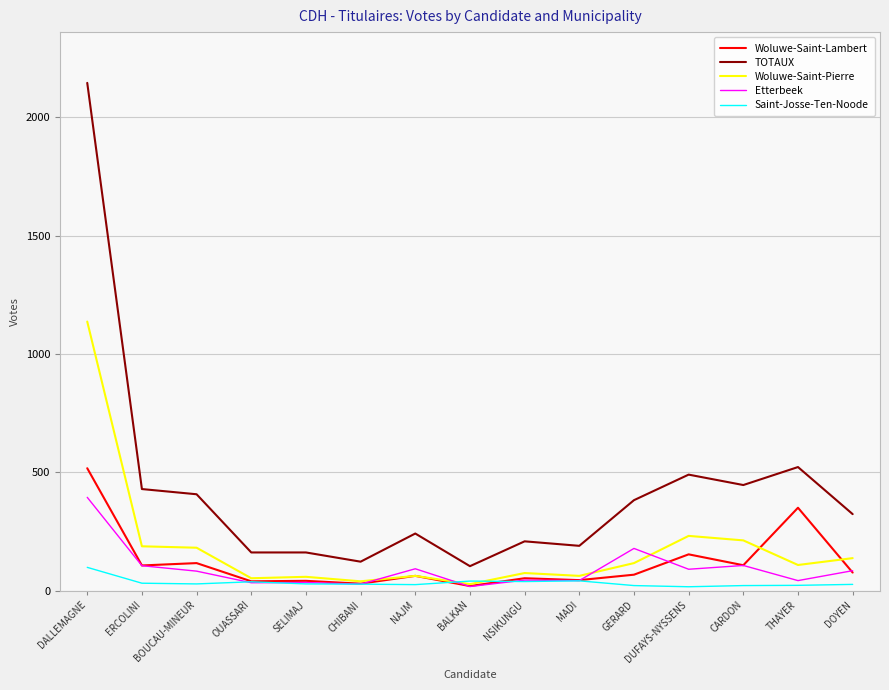

Which series has the largest range (max minus min)?

TOTAUX